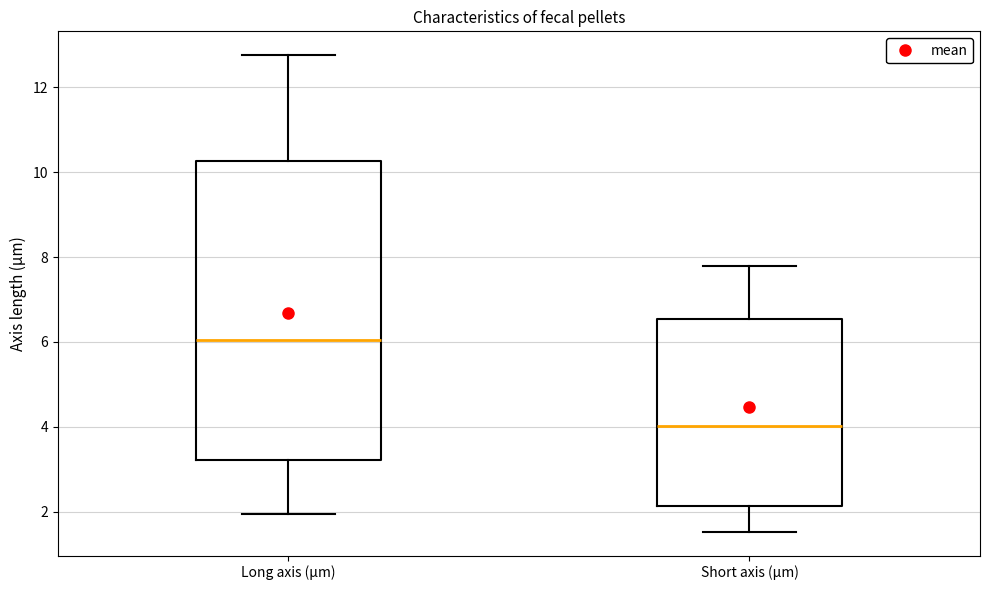

Where is the lower edge of the box for Long axis (µm) on the y-axis? The values are not printed on the chart, so give them approximately, as read against the axis.

3.2